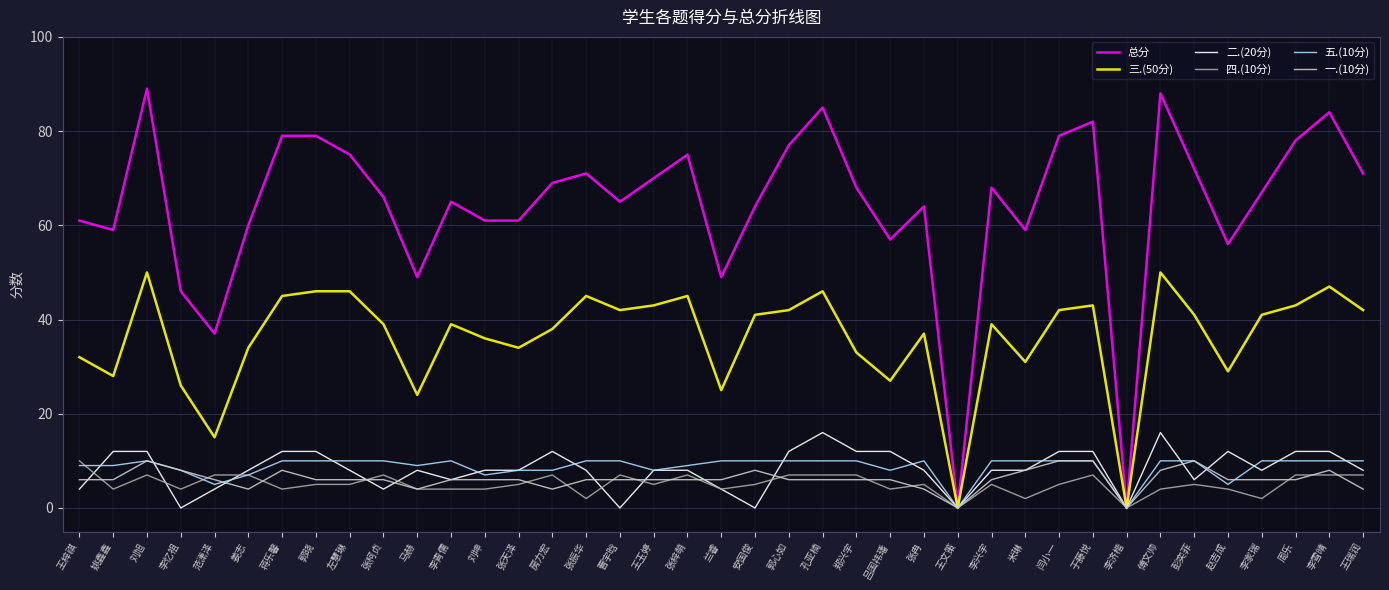

What is the total value across all series at 刘坤?

122